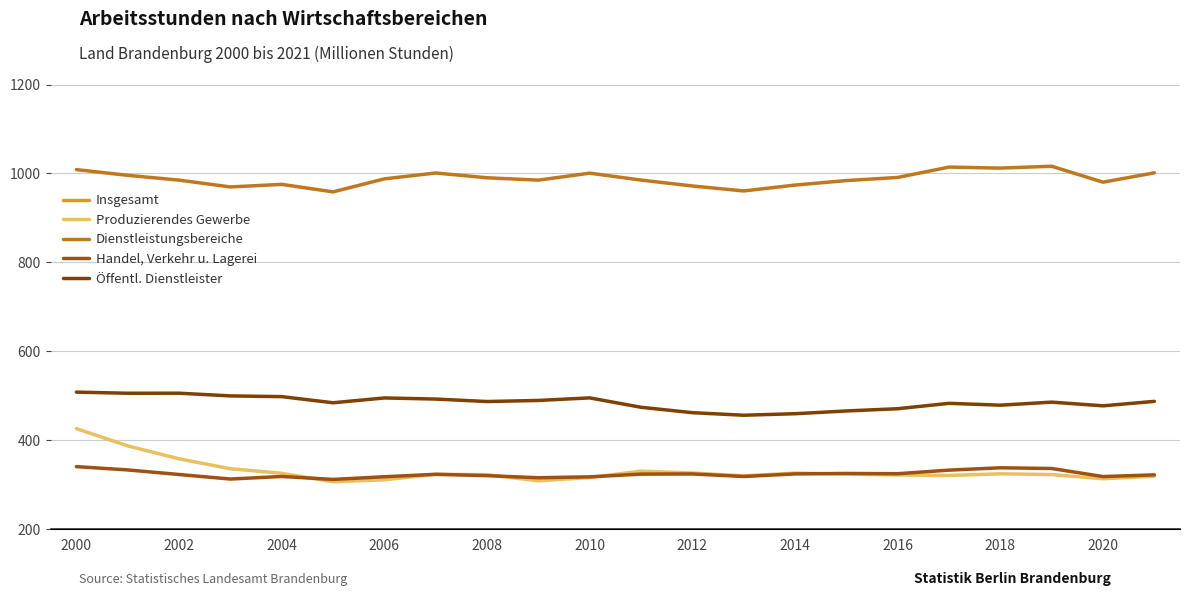

Does the chart display data point markers on the line(s)?

No